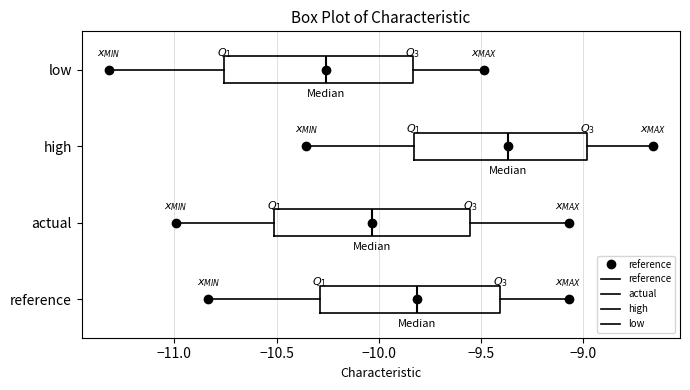

Where does the left whisker of the box for reference end on the x-axis? The values are not printed on the chart, so give them approximately, as read against the axis.

-10.85